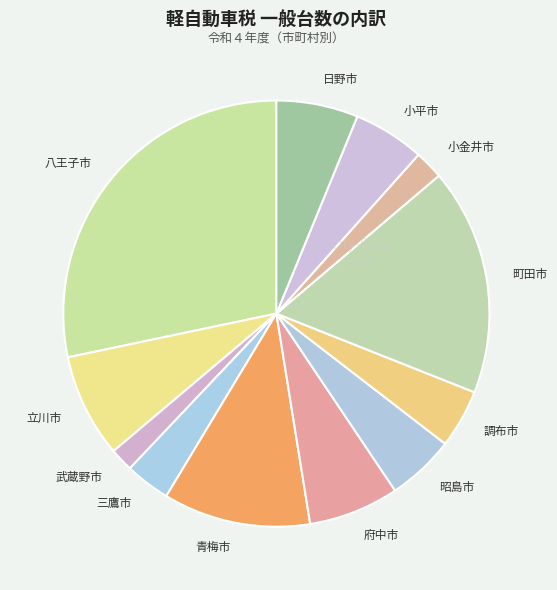

What is the ratio of the value at 小平市 to the value at 青梅市?

0.5